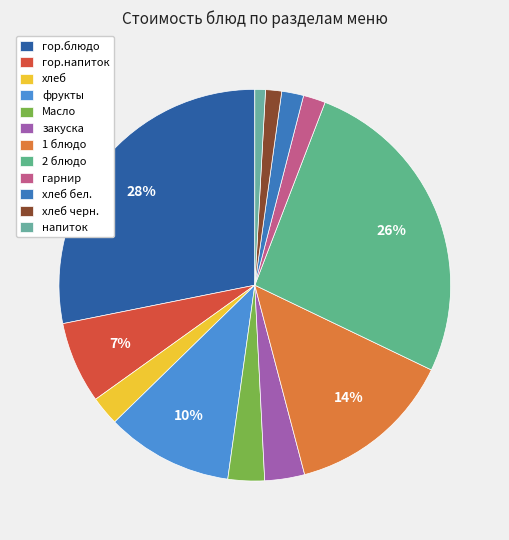

How many slices are in this pie chart?

12